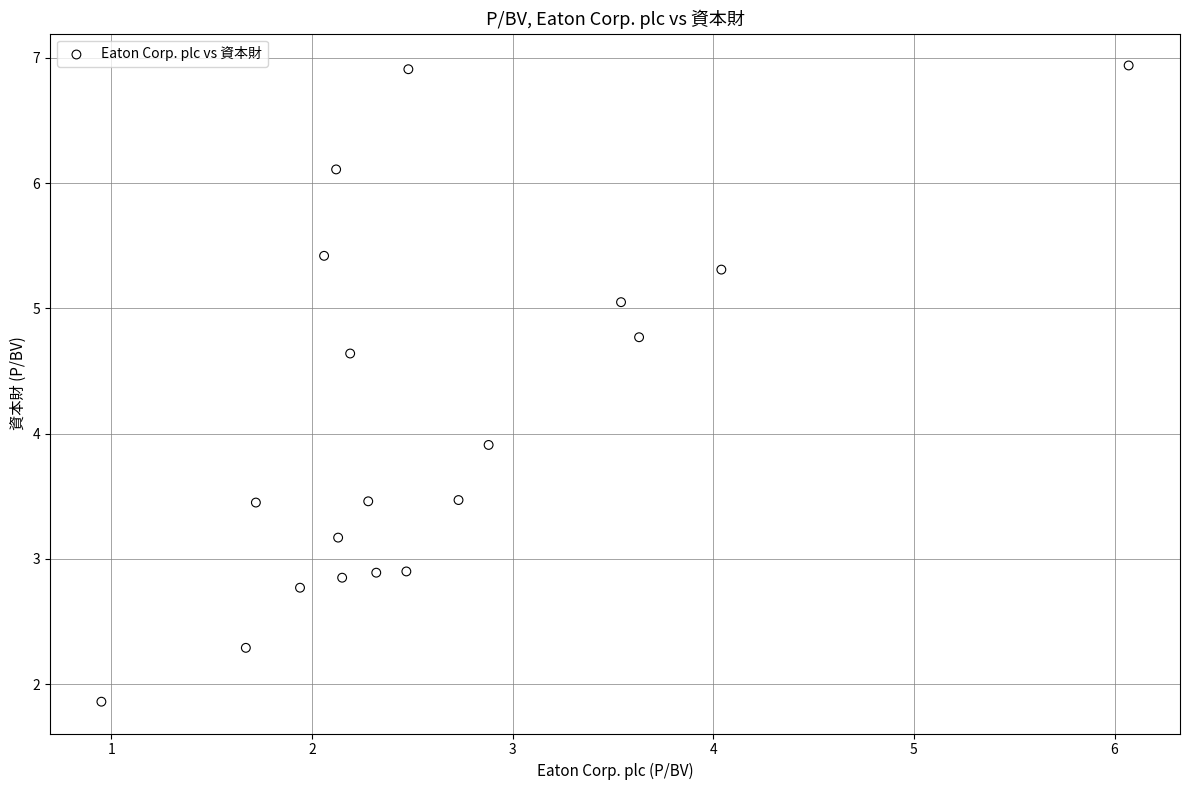

What is the range of X values (max minus min)?

5.1